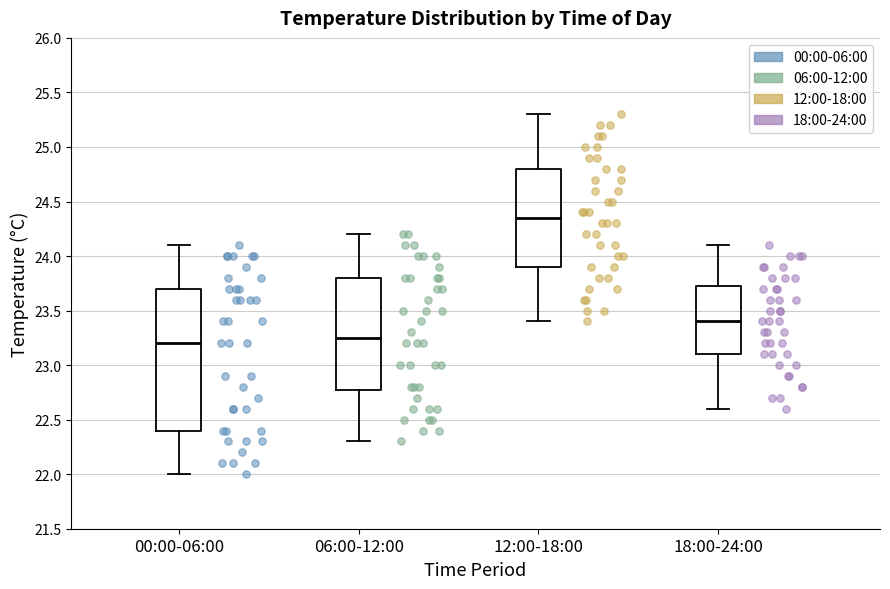

Reading left to right, read every box against the y-axis: the position of its median line, the range the box covers, and the ends of its whiskers. The values are not printed on the chart, so give them approximately, as read against the axis.

00:00-06:00: median 23.20, box 22.40 to 23.70, whiskers 22.00 to 24.10
06:00-12:00: median 23.25, box 22.80 to 23.80, whiskers 22.30 to 24.20
12:00-18:00: median 24.35, box 23.90 to 24.80, whiskers 23.40 to 25.30
18:00-24:00: median 23.40, box 23.10 to 23.75, whiskers 22.60 to 24.10